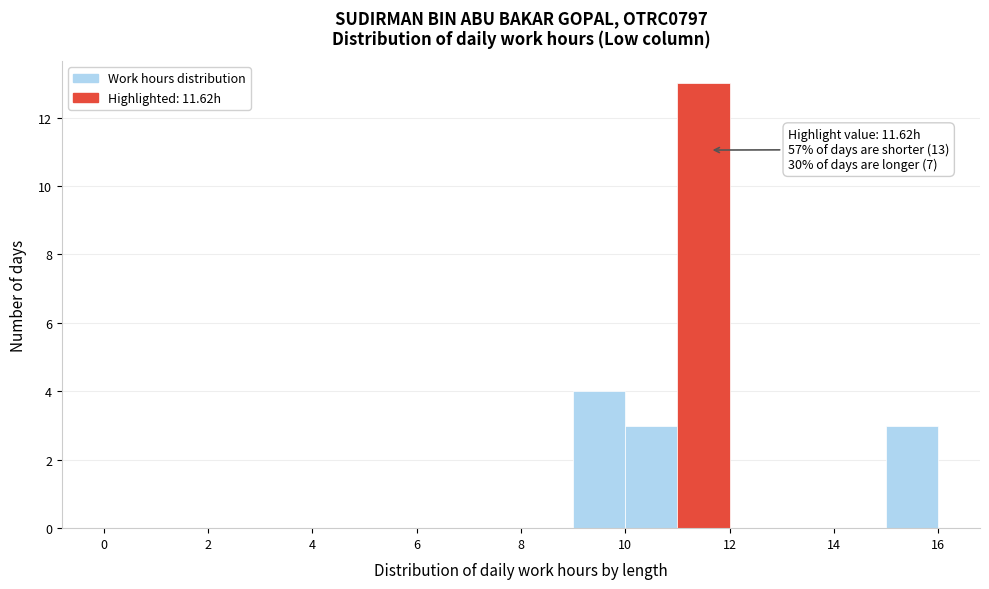

Over which range of the x-axis is the bar tallest?

11 to 12